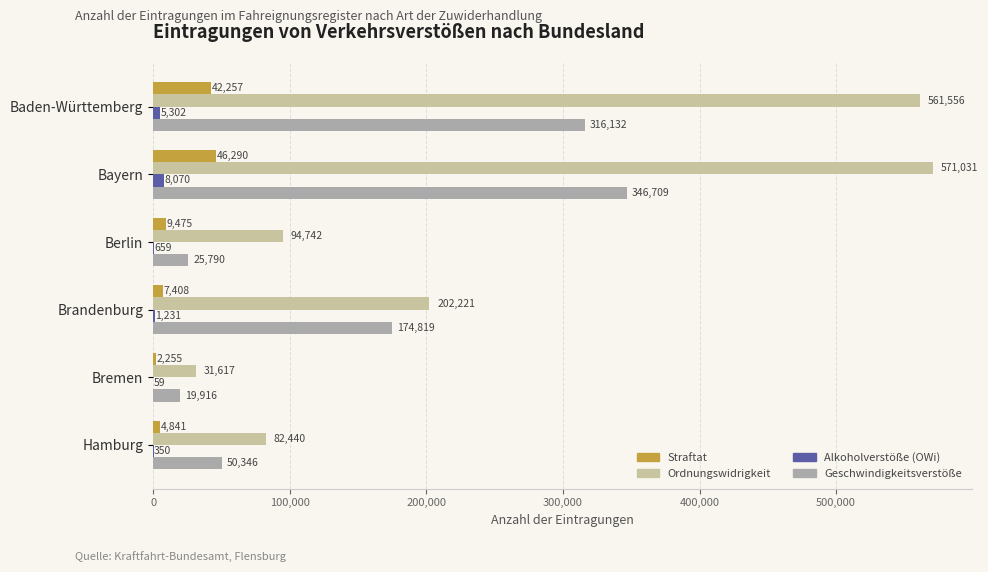

What is the sum of the Straftat values at Berlin and Hamburg?

14316